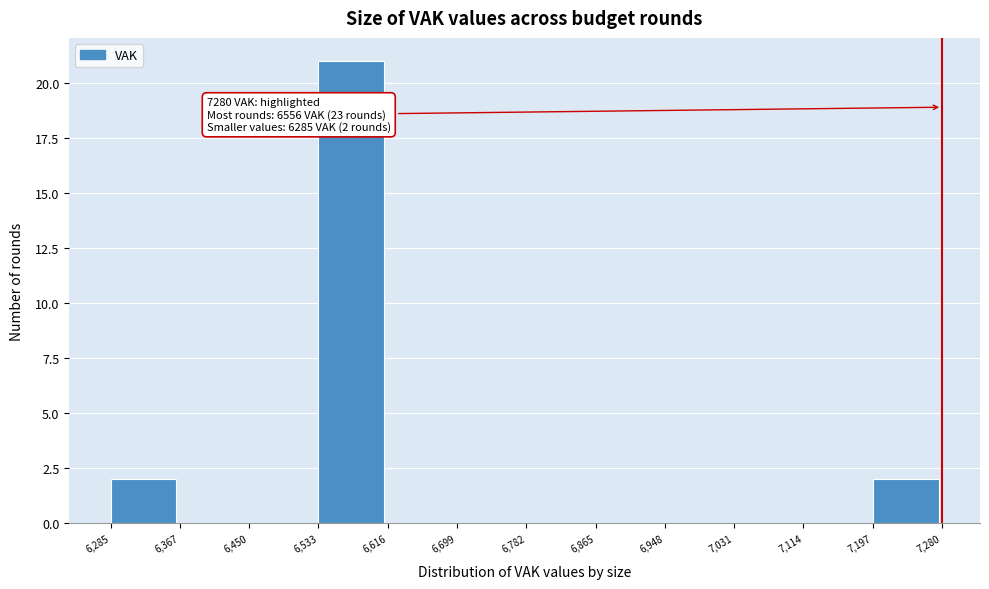

Over which range of the x-axis is the bar tallest?

6,533 to 6,616